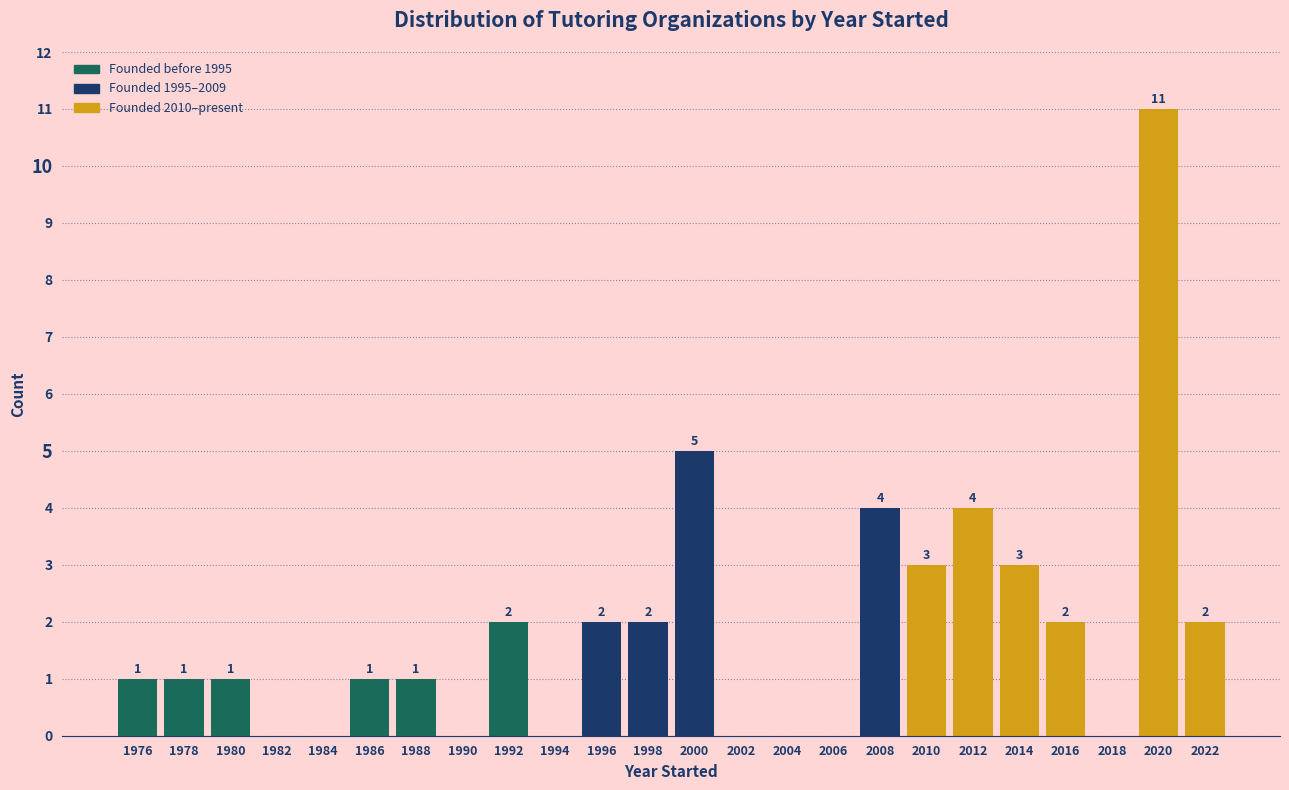

Reading left to right, what are all the values shown in this chart?

1976=1	1978=1	1980=1	1982=0	1984=0	1986=1	1988=1	1990=0	1992=2	1994=0	1996=2	1998=2	2000=5	2002=0	2004=0	2006=0	2008=4	2010=3	2012=4	2014=3	2016=2	2018=0	2020=11	2022=2